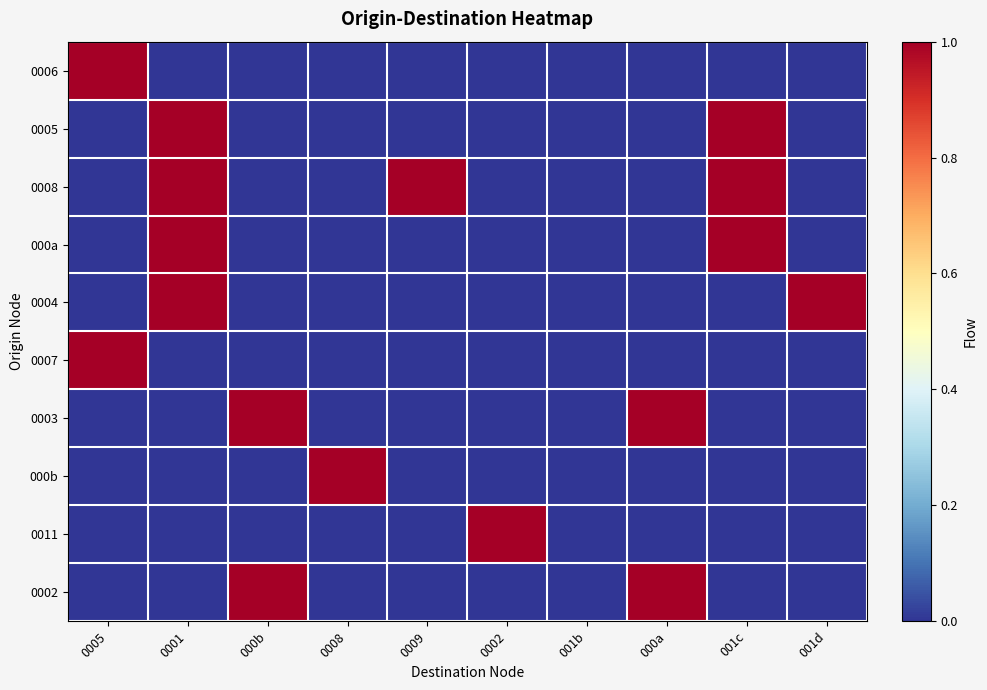

Which series has the widest spread of values?

0006